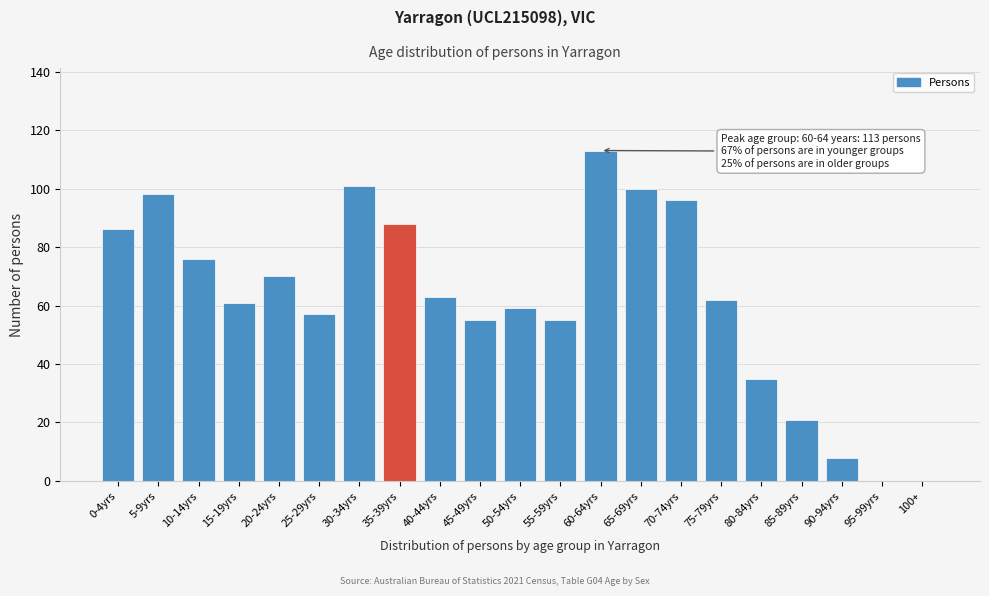

Reading right to left, what are all the values shown in this chart?

100+=0	95-99yrs=0	90-94yrs=8	85-89yrs=21	80-84yrs=35	75-79yrs=62	70-74yrs=96	65-69yrs=100	60-64yrs=113	55-59yrs=55	50-54yrs=59	45-49yrs=55	40-44yrs=63	35-39yrs=88	30-34yrs=101	25-29yrs=57	20-24yrs=70	15-19yrs=61	10-14yrs=76	5-9yrs=98	0-4yrs=86